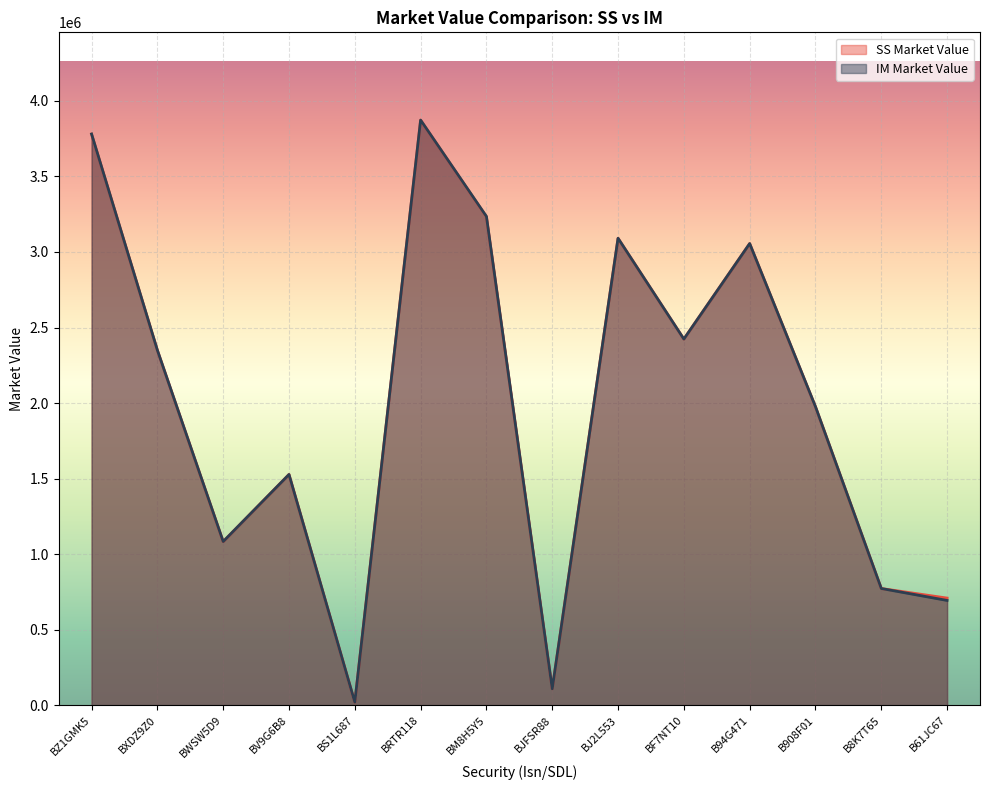

Which category has the highest value in the SS Market Value series?

BRTR118